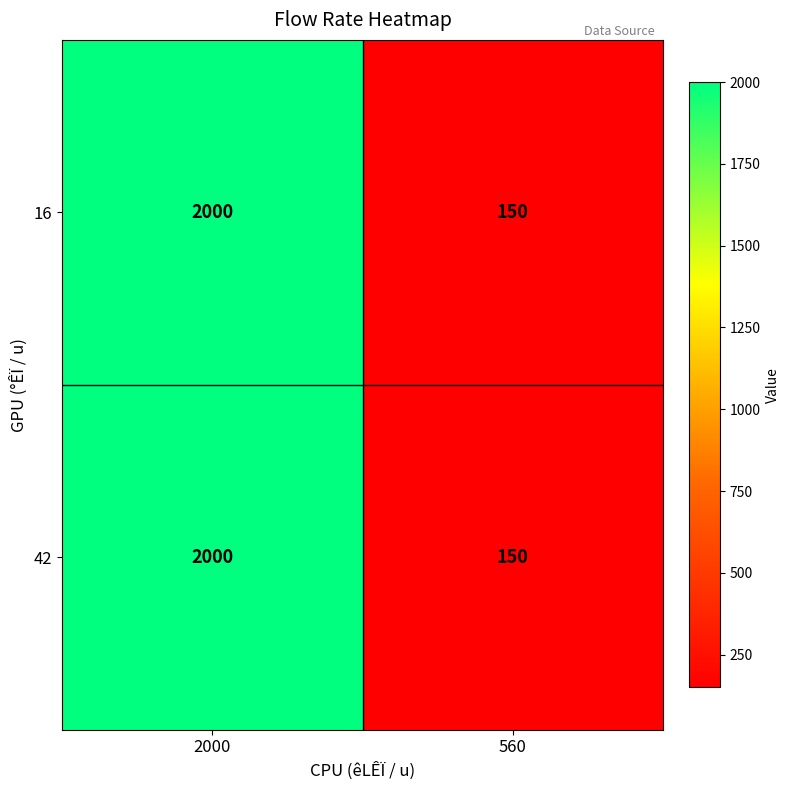

Rank the categories by 42 value from highest to lowest.

2000, 560